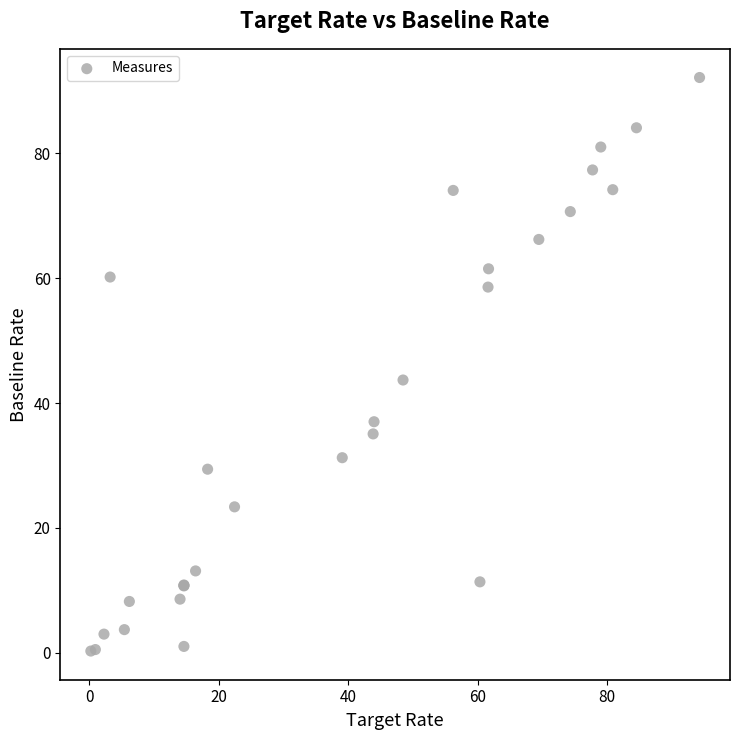

What Y value in the scatter plot is closest to 46?

43.7